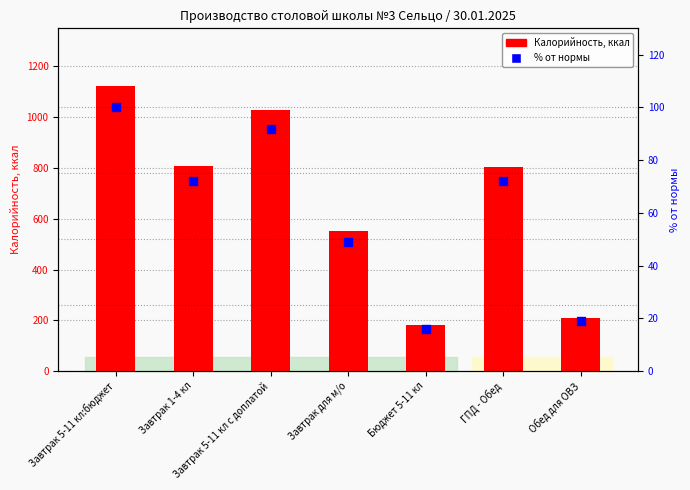

At which category is the sum across all series the highest?

Завтрак 5-11 кл:бюджет